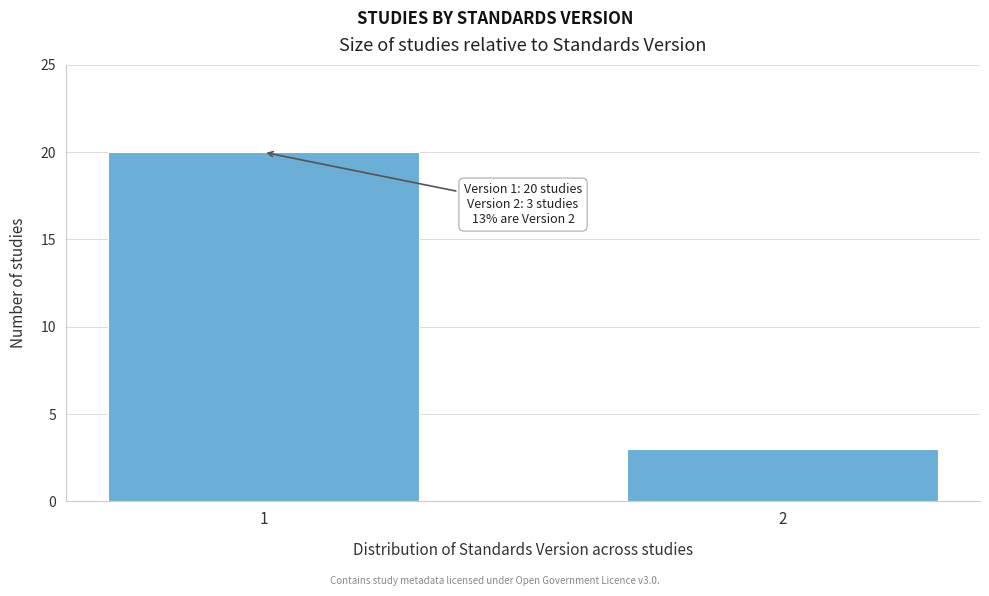

Reading left to right, list all the values displayed in this chart.

20	3